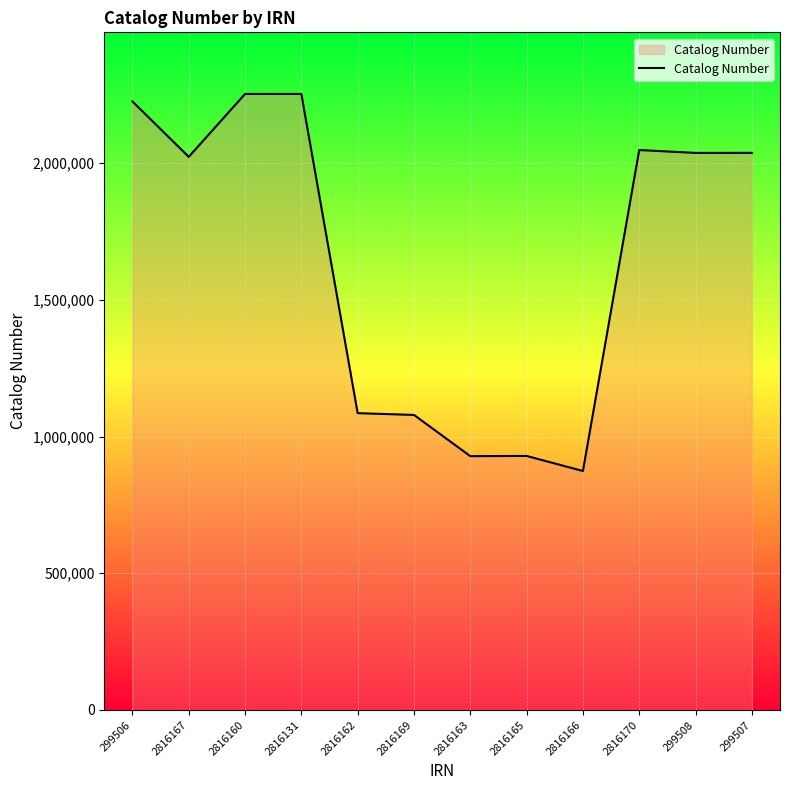

True or false: the data shows 915199 at 299508.

False